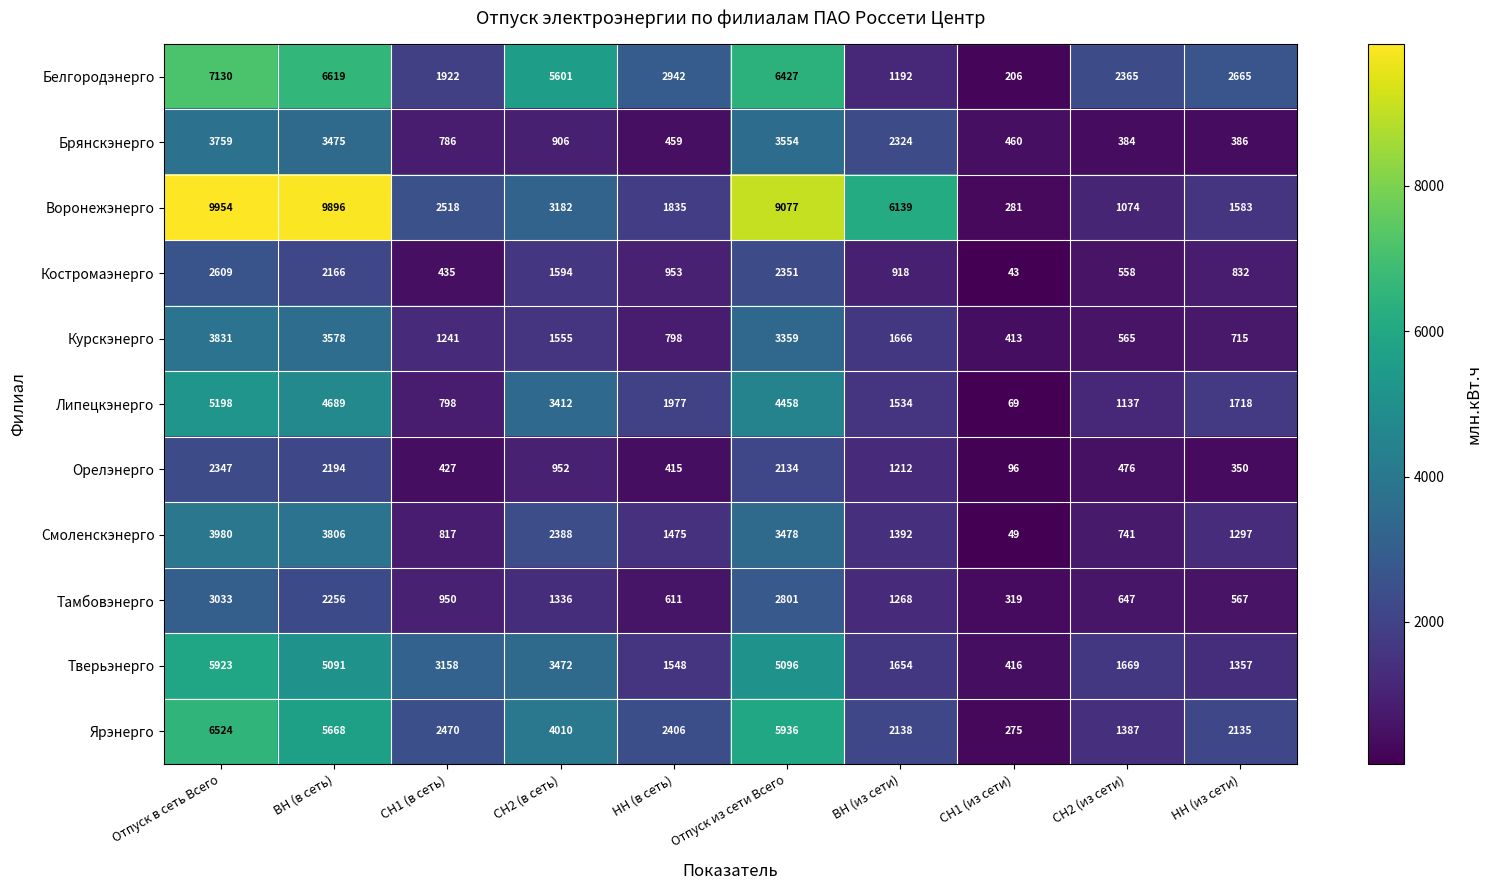

What is the approximate value of Смоленскэнерго at СН1 (в сеть), to the nearest 10?

820